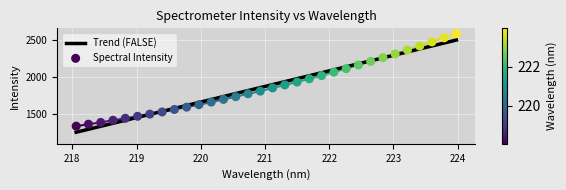

Between 223.7895 and 221.8812, which is larger?

223.7895